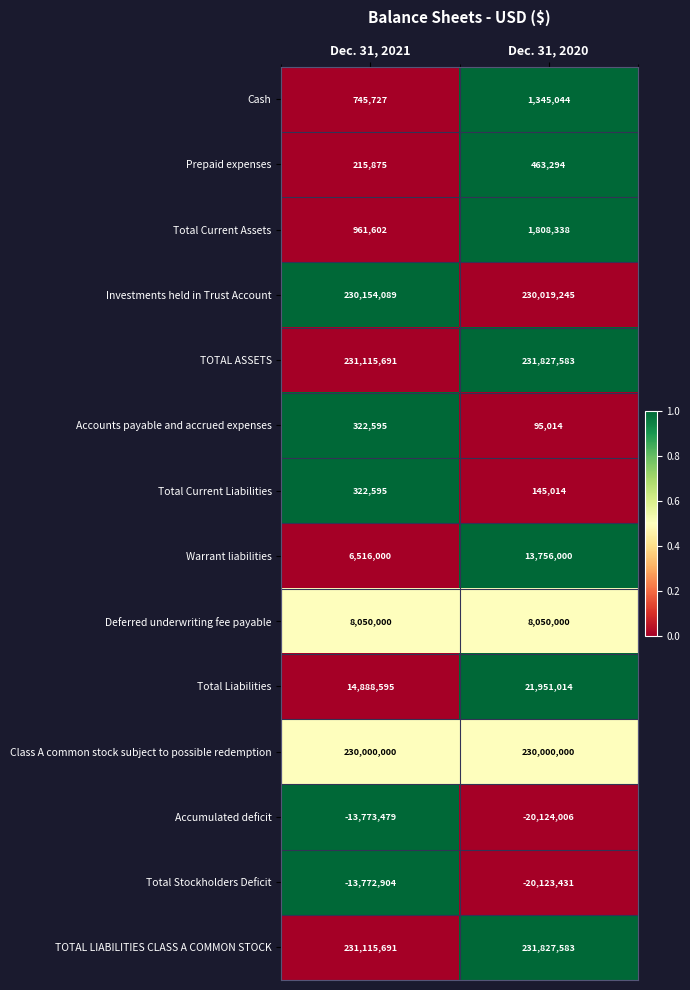

What is the sum of the Total Current Assets values at Dec. 31, 2021 and Dec. 31, 2020?

2769940